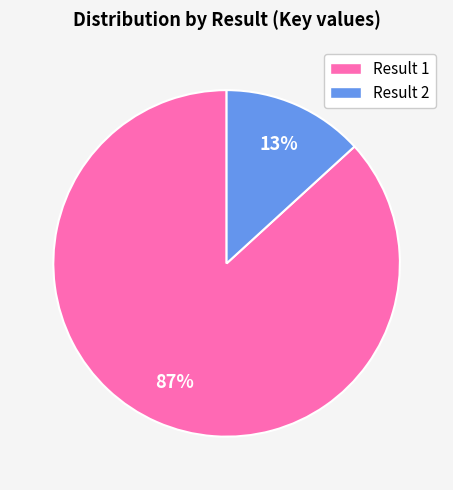

Is there a majority slice in this chart?

Yes